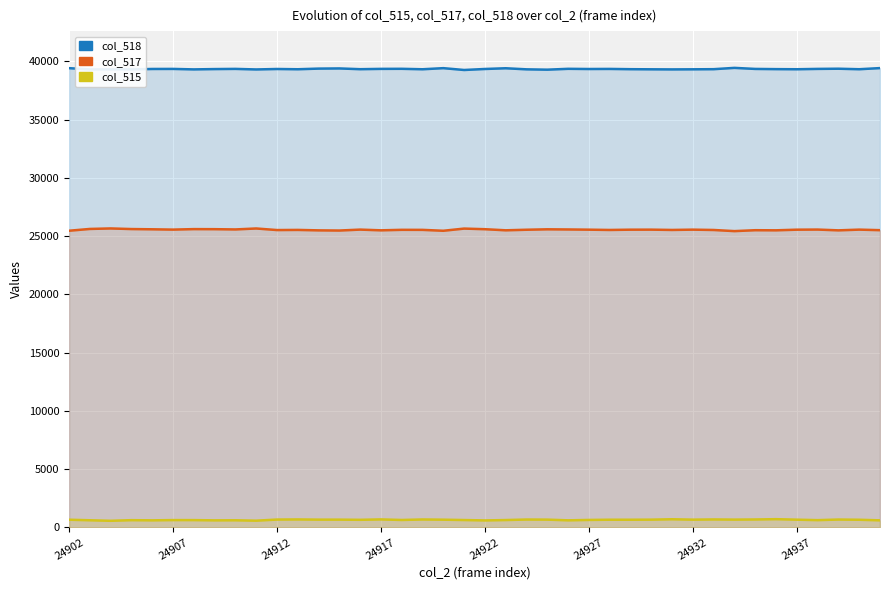

Which has a higher value, 38 or 17?

38